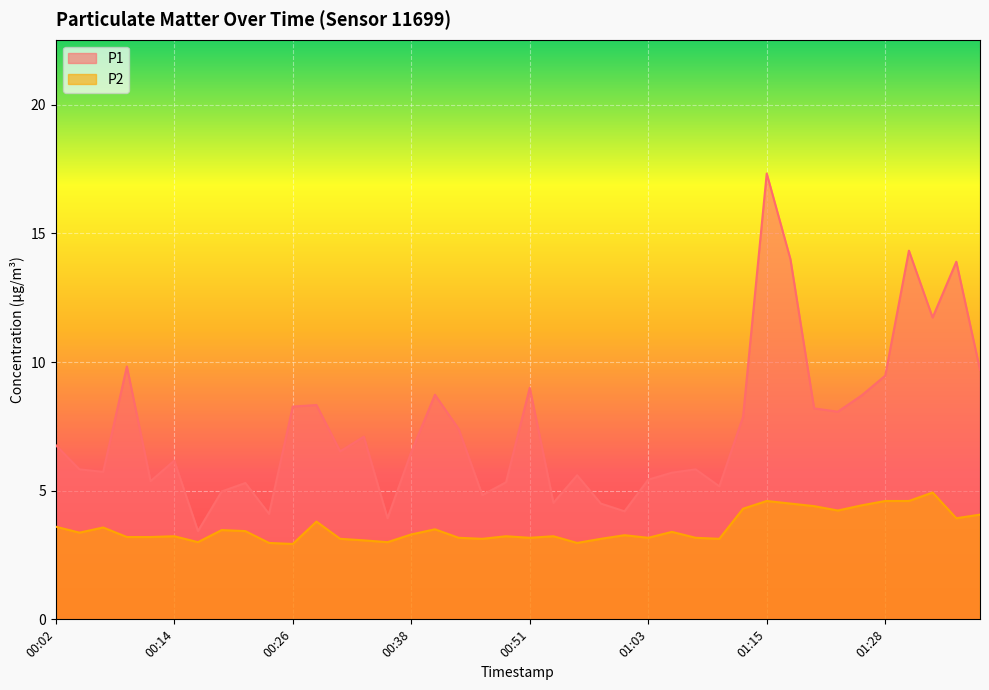

What is the total value across all series at 01:08?

9.0